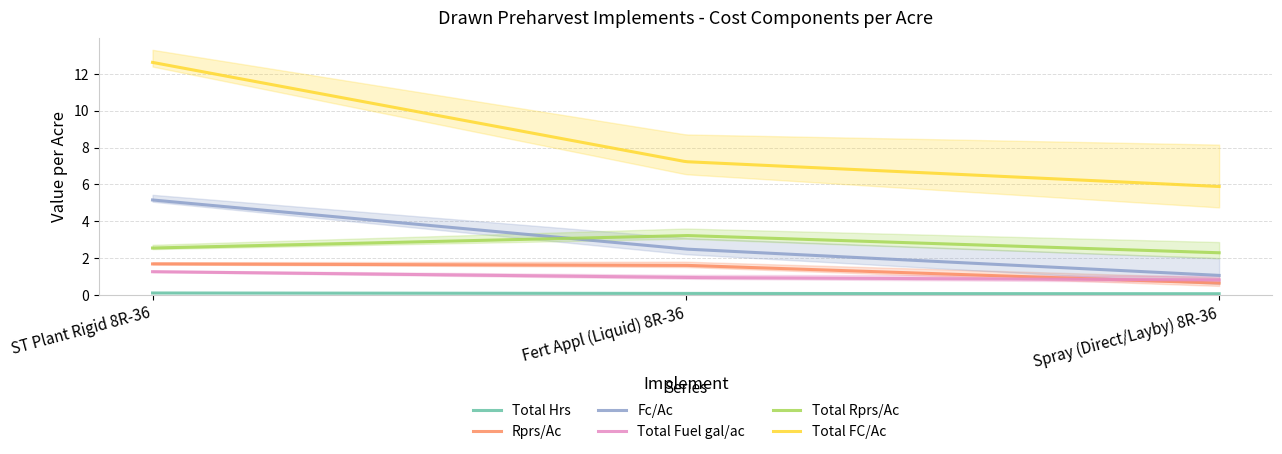

Rank the series at Fert Appl (Liquid) 8R-36 from highest to lowest value.

Total FC/Ac, Total Rprs/Ac, Fc/Ac, Rprs/Ac, Total Fuel gal/ac, Total Hrs